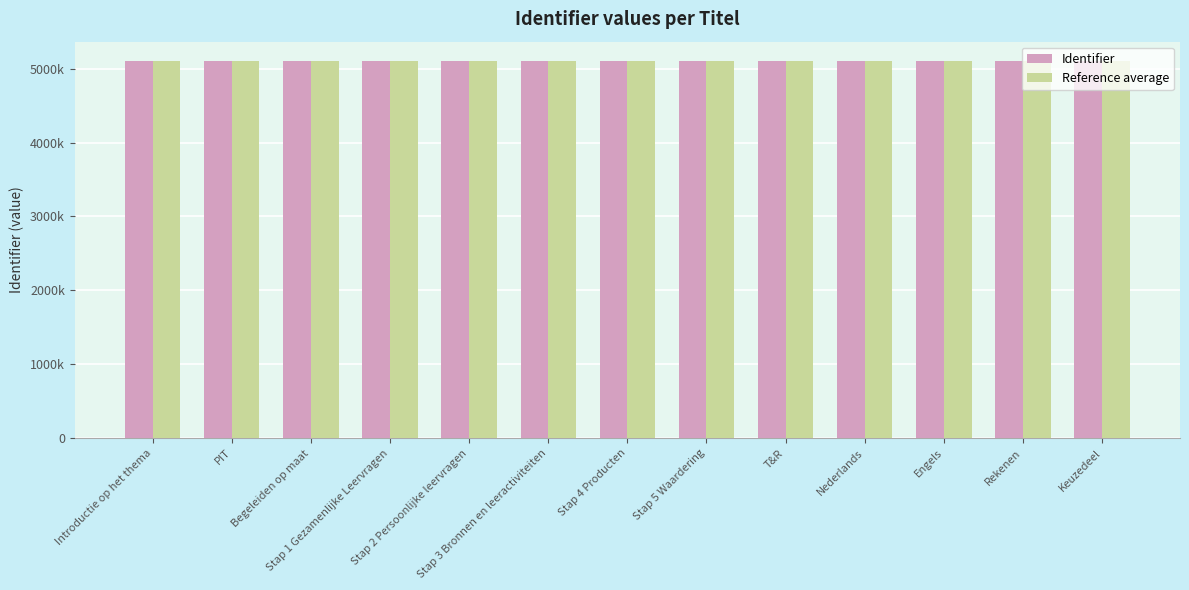

Reading right to left, what are all the values shown in this chart?

Identifier: Keuzedeel=5109017	Rekenen=5109015	Engels=5109013	Nederlands=5109011	T&R=5109010	Stap 5 Waardering=5109008	Stap 4 Producten=5109006	Stap 3 Bronnen en leeractiviteiten=5109004	Stap 2 Persoonlijke leervragen=5109002	Stap 1 Gezamenlijke Leervragen=5109000	Begeleiden op maat=5108997	PIT=5108996	Introductie op het thema=5108992
Reference average: Keuzedeel=5109000	Rekenen=5109000	Engels=5109000	Nederlands=5109000	T&R=5109000	Stap 5 Waardering=5109000	Stap 4 Producten=5109000	Stap 3 Bronnen en leeractiviteiten=5109000	Stap 2 Persoonlijke leervragen=5109000	Stap 1 Gezamenlijke Leervragen=5109000	Begeleiden op maat=5109000	PIT=5109000	Introductie op het thema=5109000